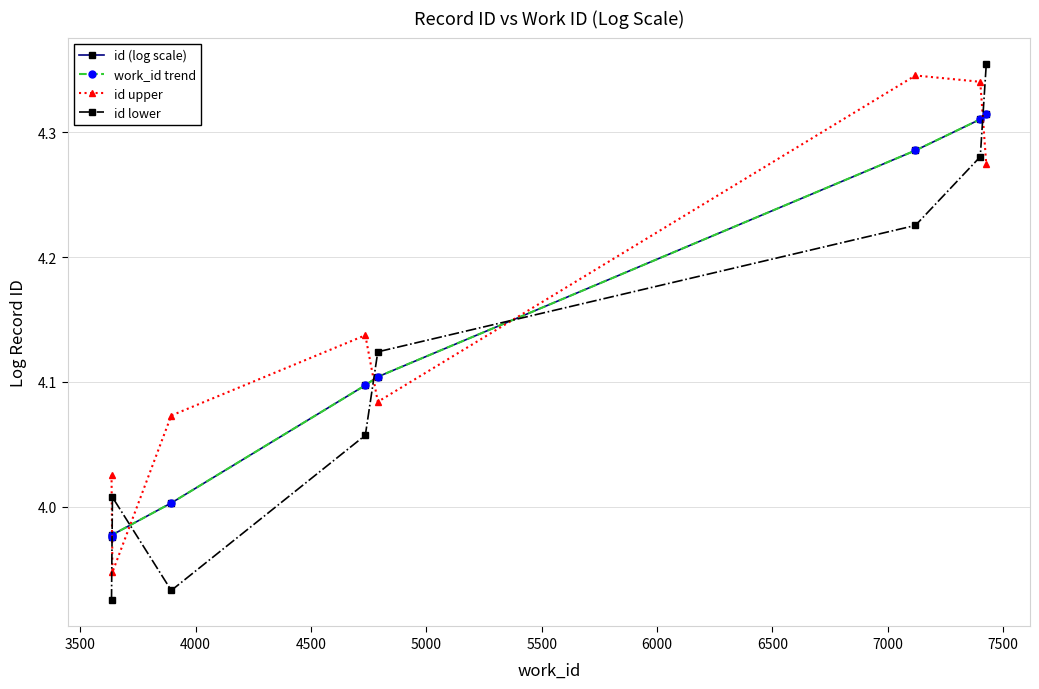

How many data points in id upper are less than 4?

1